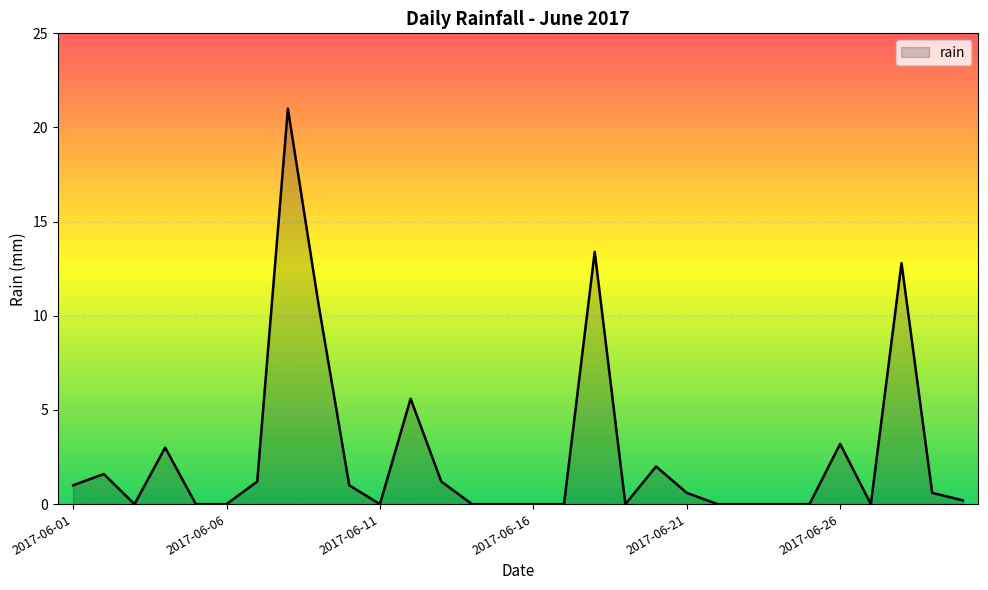

What is the maximum value shown in the chart?

21.0